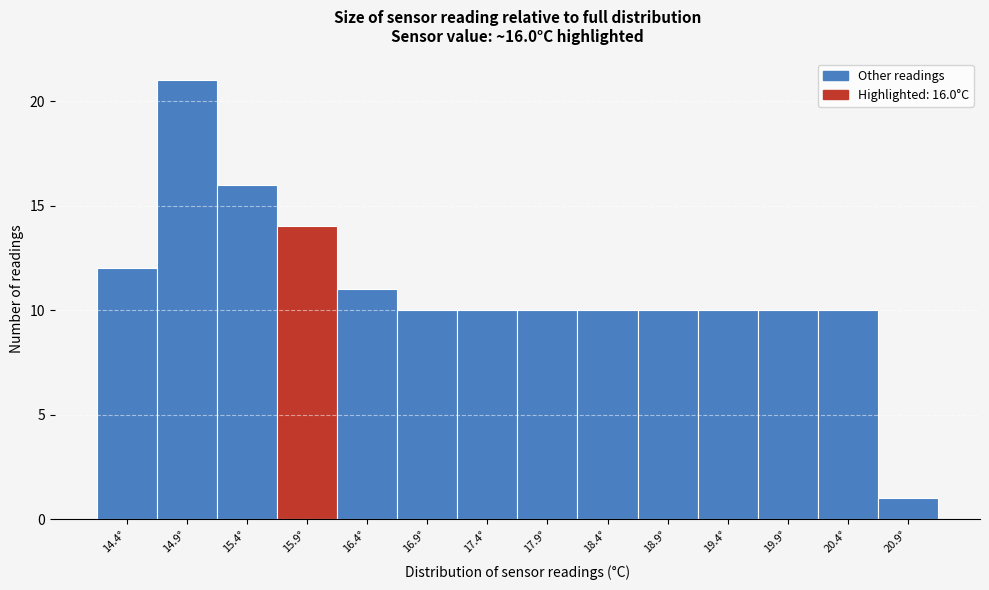

Reading left to right, what are all the values shown in this chart?

14.4°=12	14.9°=21	15.4°=16	15.9°=14	16.4°=11	16.9°=10	17.4°=10	17.9°=10	18.4°=10	18.9°=10	19.4°=10	19.9°=10	20.4°=10	20.9°=1